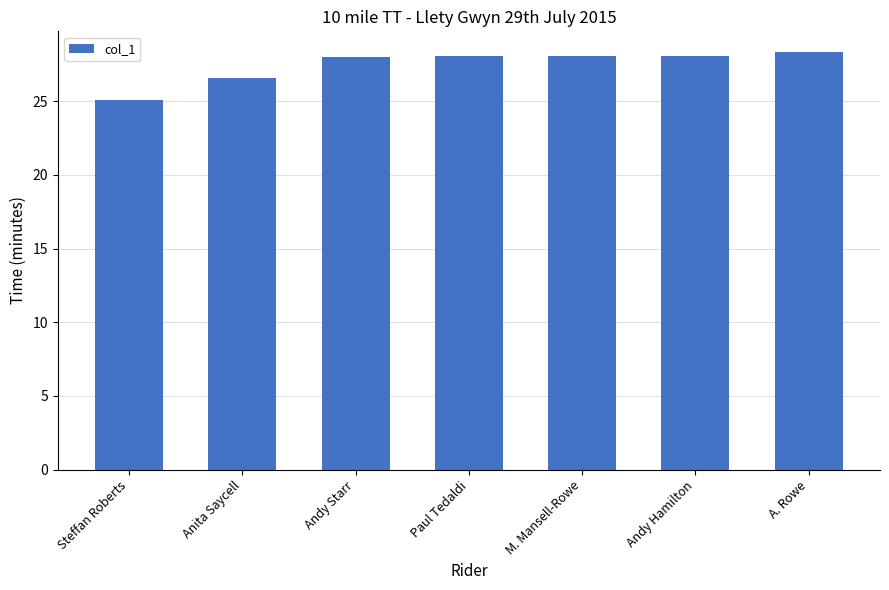

What is the ratio of the value at Andy Hamilton to the value at Paul Tedaldi?

1.0